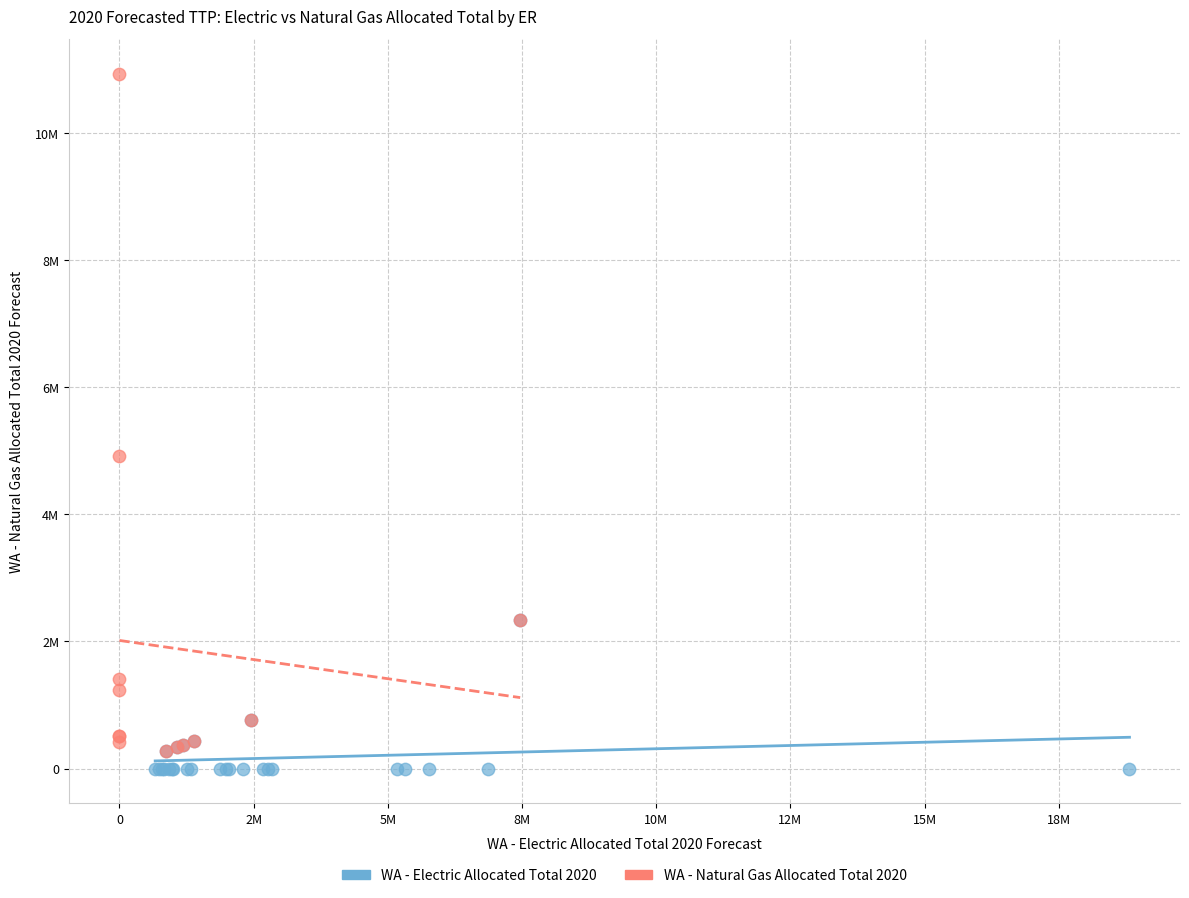

Which series reaches the maximum Y coordinate?

WA - Natural Gas Allocated Total 2020